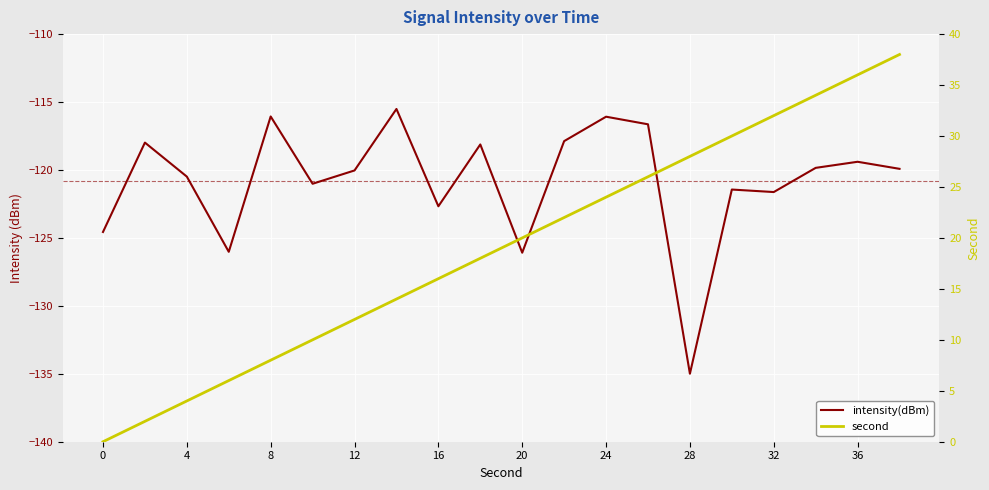

At which category does intensity(dBm) reach its first local valley?

12